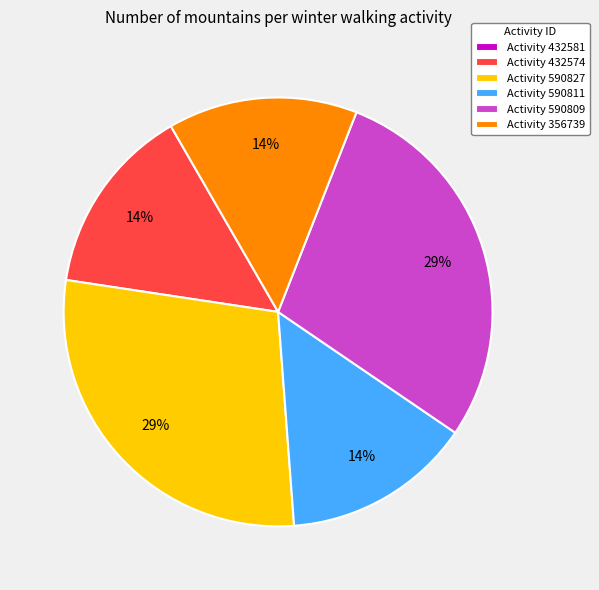

What is the ratio of the value at Activity 590811 to the value at Activity 356739?

1.0